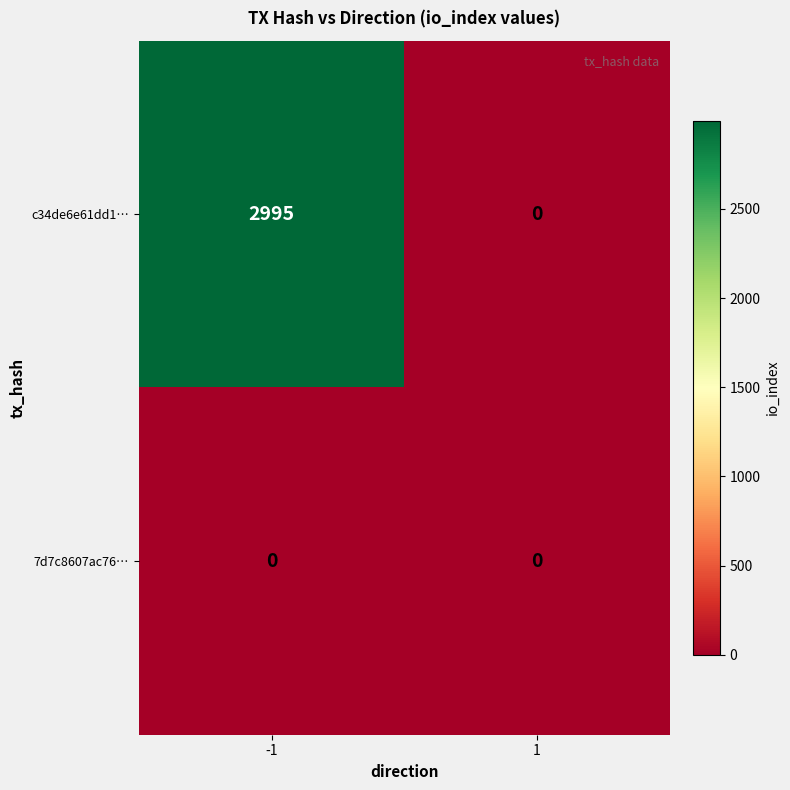

Reading left to right, list all the values displayed in this chart.

c34de6e61dd1…: -1=2995	1=0
7d7c8607ac76…: -1=0	1=0